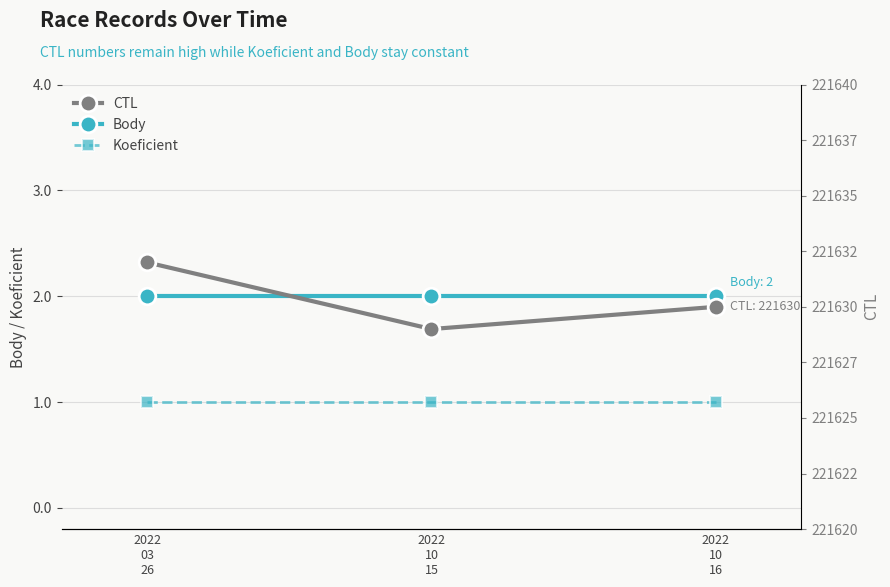

List the series in order of their peak value, lowest first.

Koeficient, Body, CTL